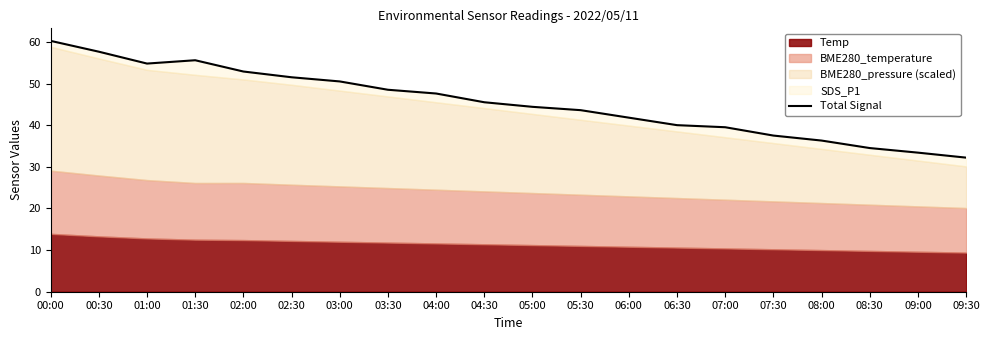

What is the difference between the second highest and minimum values?

25.4